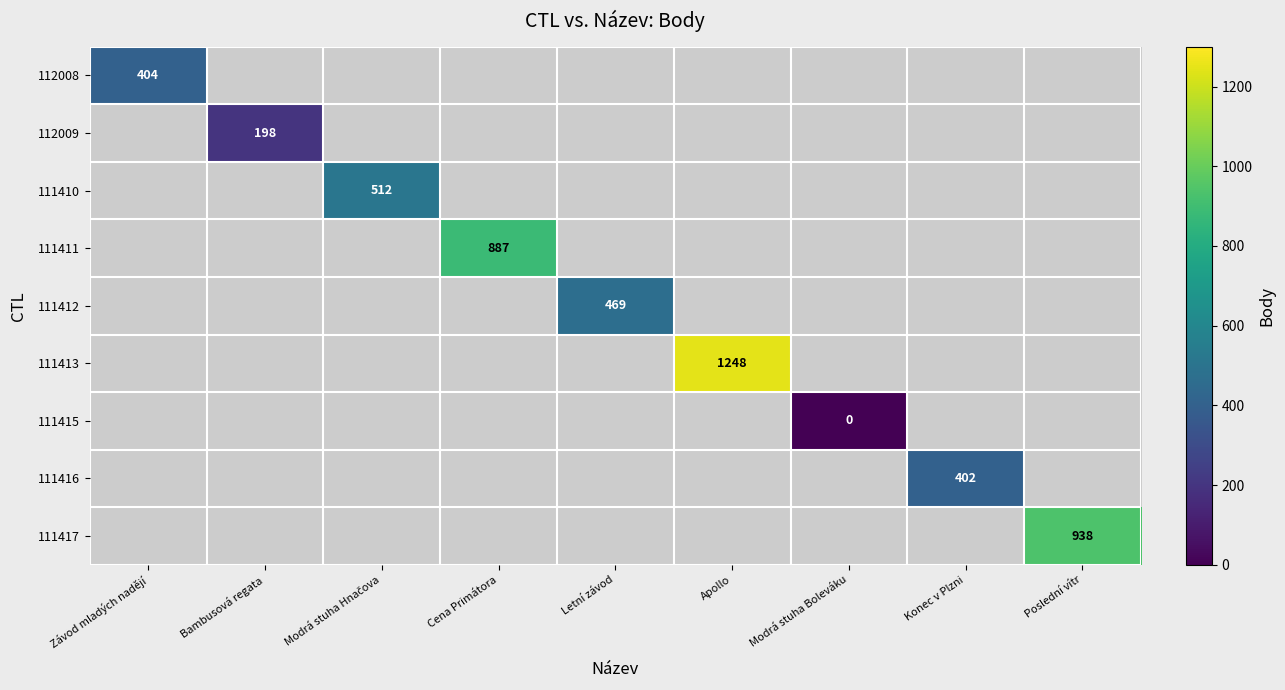

Count the number of data series in this chart.

9